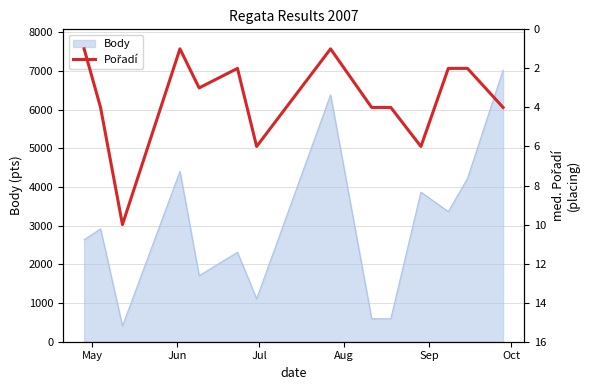

Does the chart display data point markers on the line(s)?

No